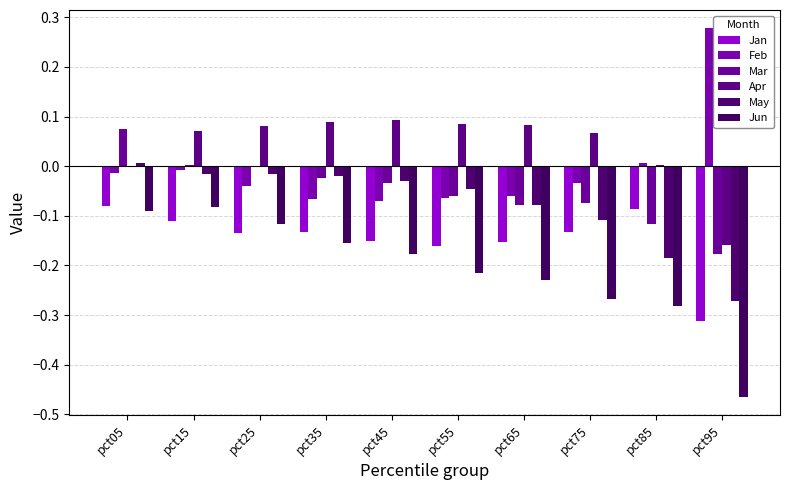

Which series has the widest spread of values?

Jun